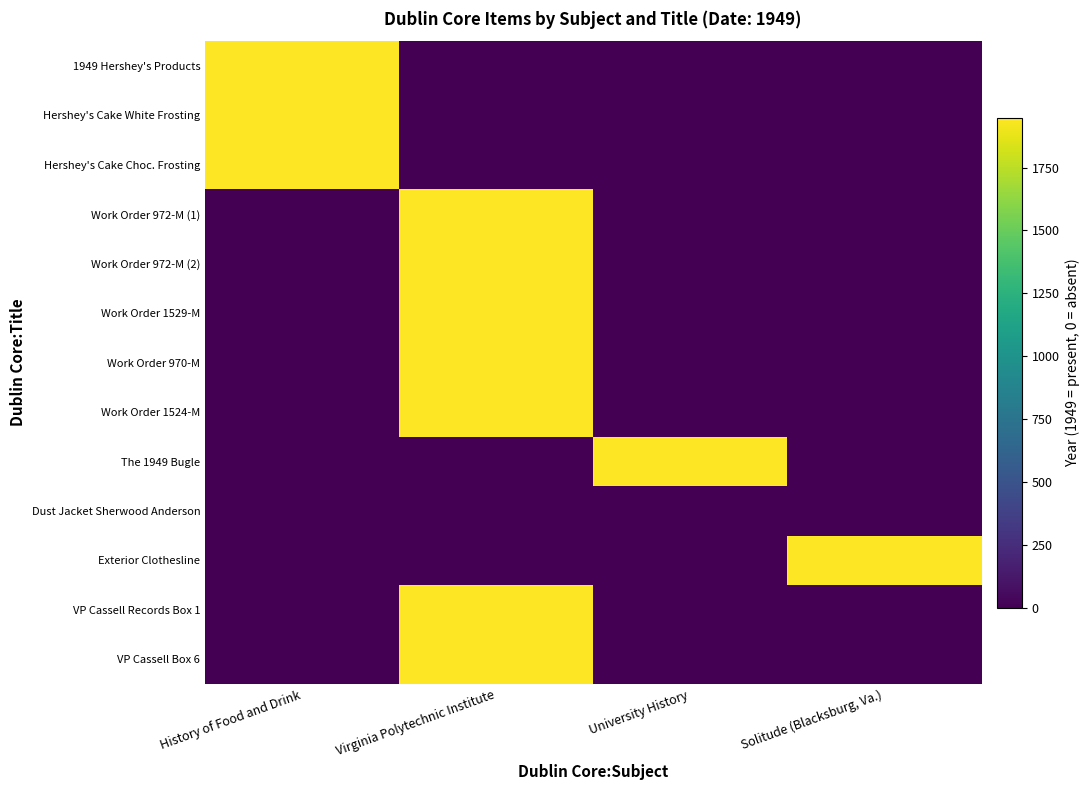

Count the number of data series in this chart.

13